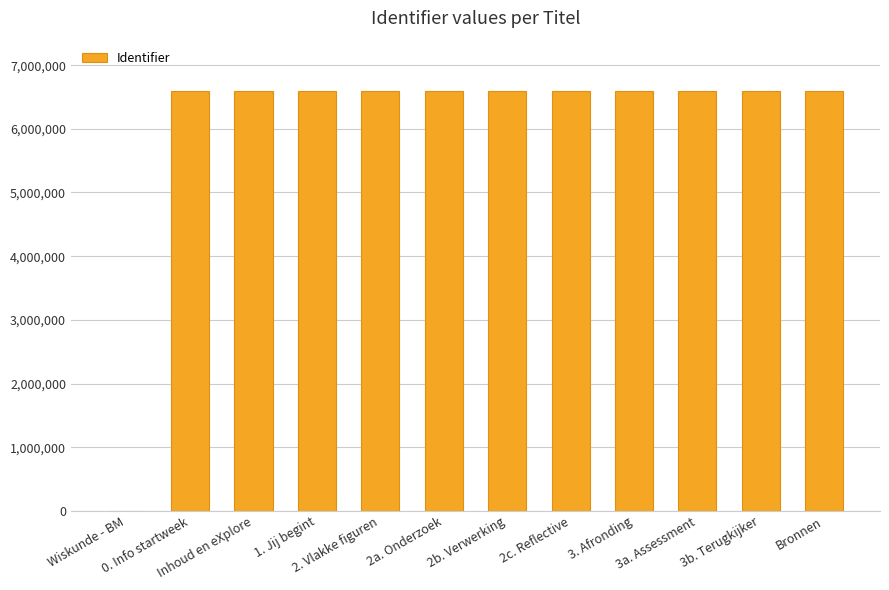

Reading left to right, list all the values displayed in this chart.

0	6593201	6593202	6593208	6593216	6593217	6593219	6593221	6593223	6593224	6593226	6593227